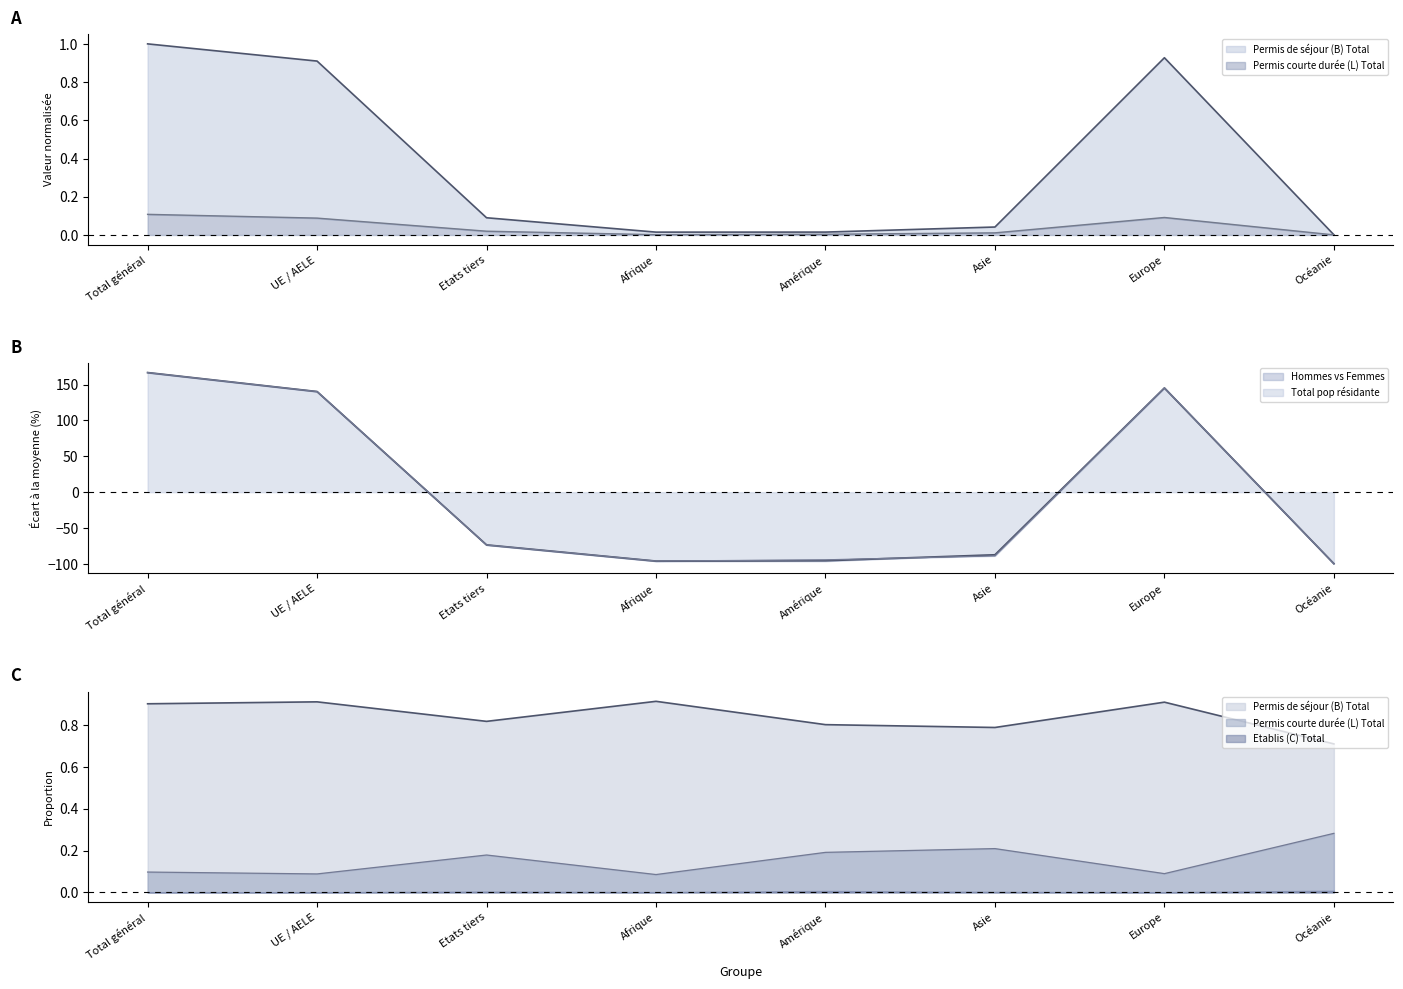

Is the value of Permis courte durée (L) Total at Asie greater than the value of Permis de séjour (B) Total at Amérique?

No